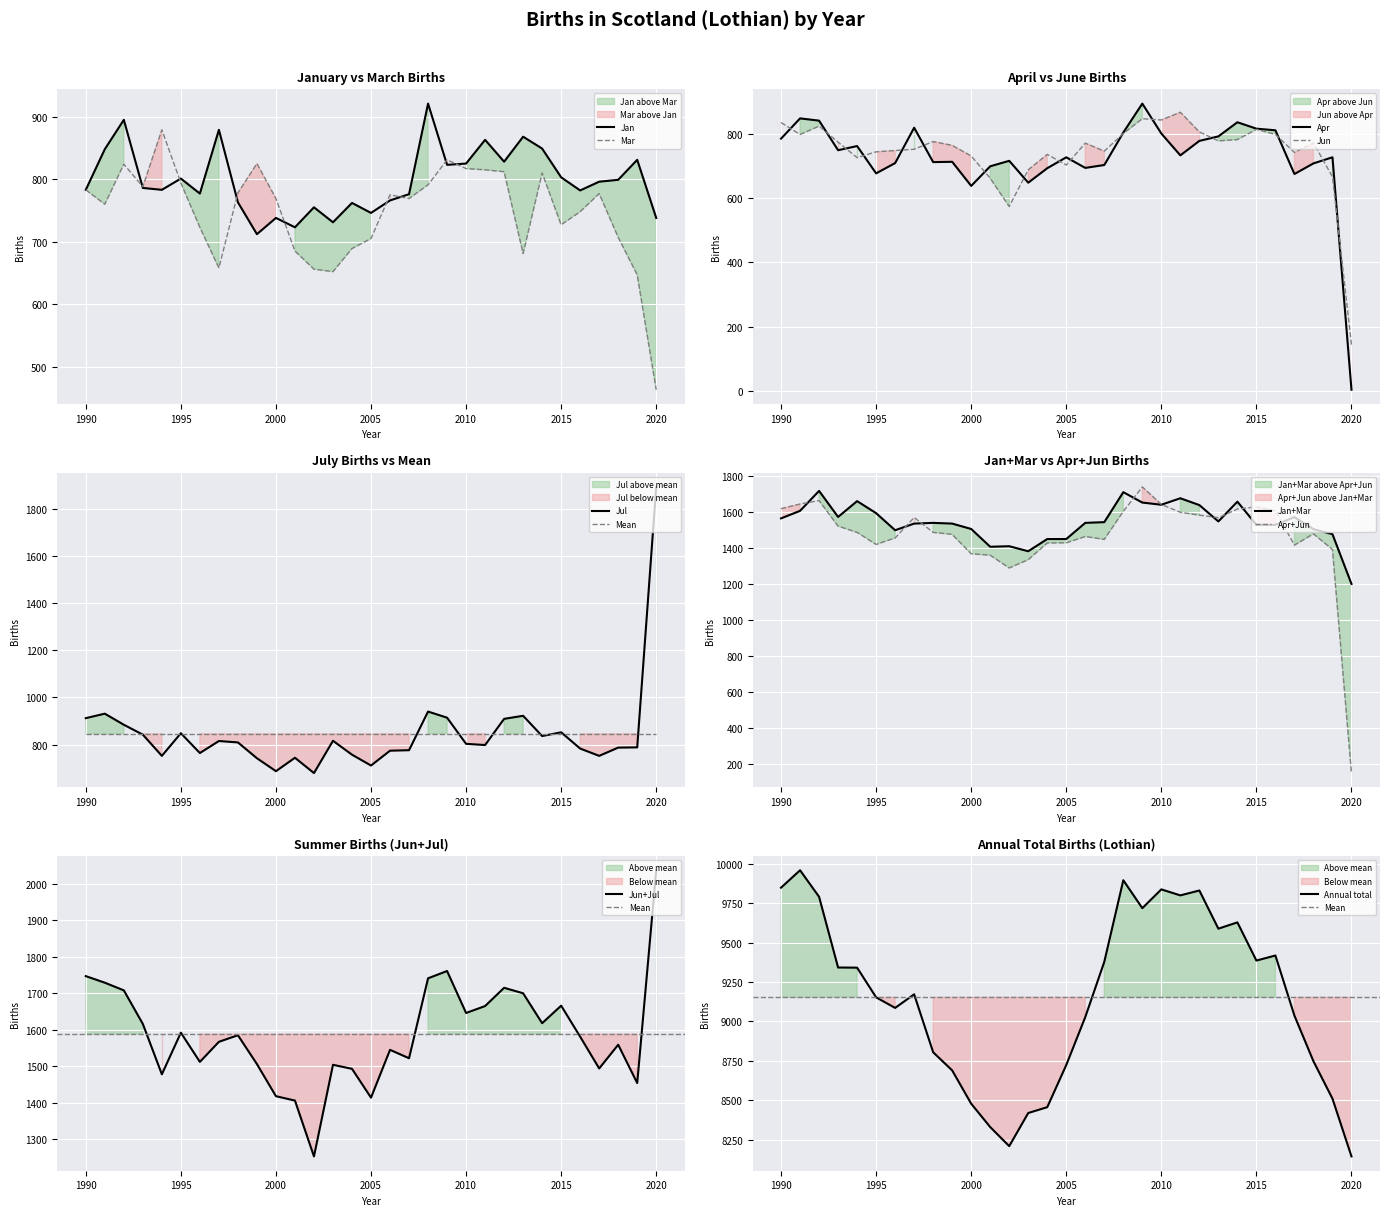

True or false: Annual total and Mar intersect in this chart.

False